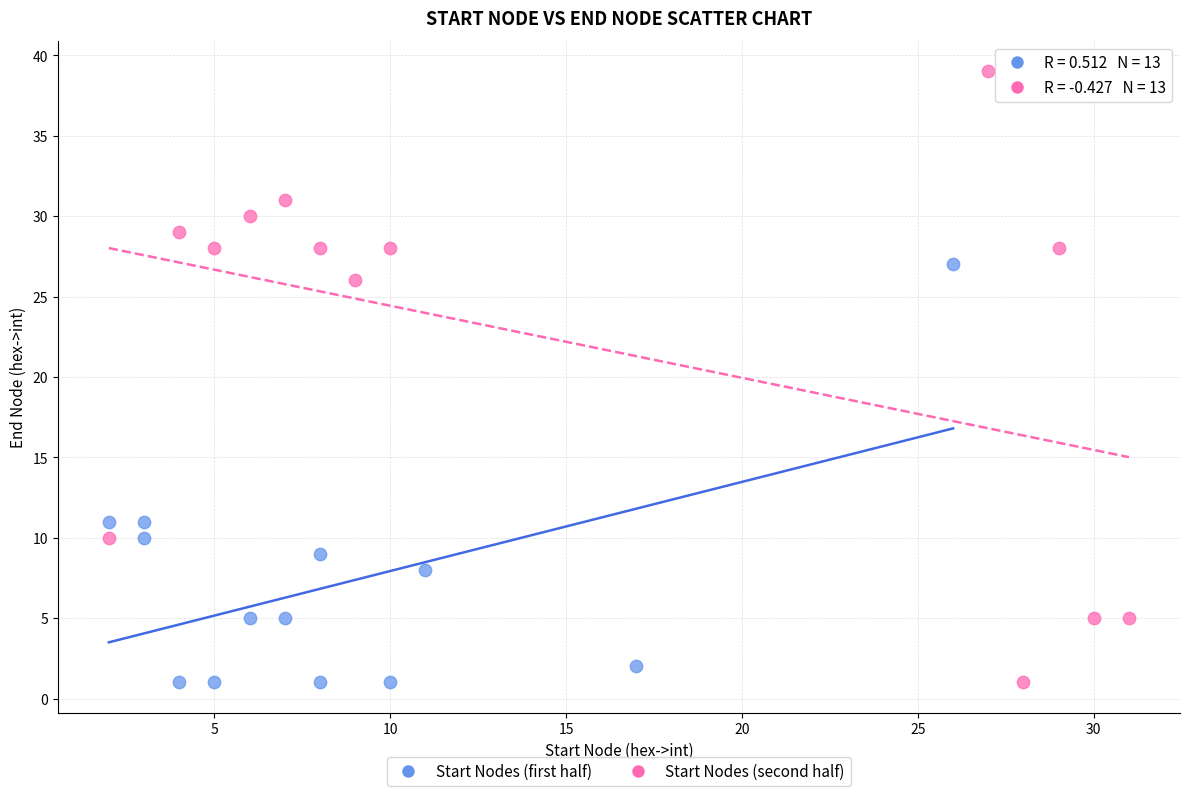

What are all the series names shown in the legend?

Start Nodes (first half), Start Nodes (second half)